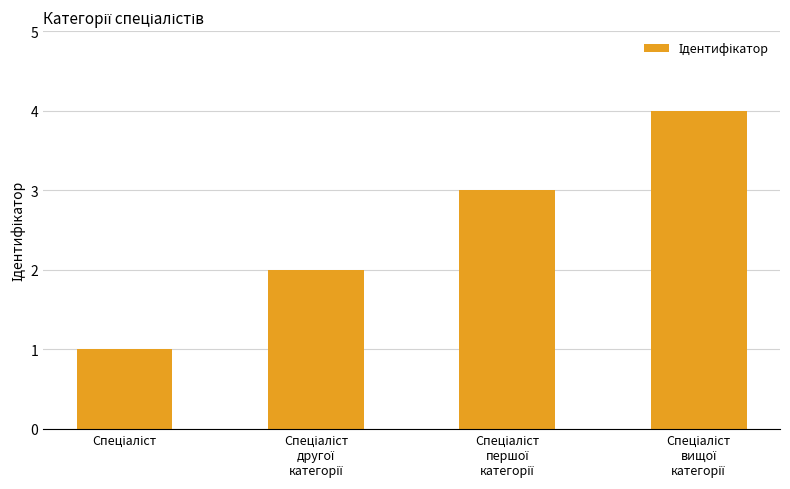

What is the maximum value shown in the chart?

4